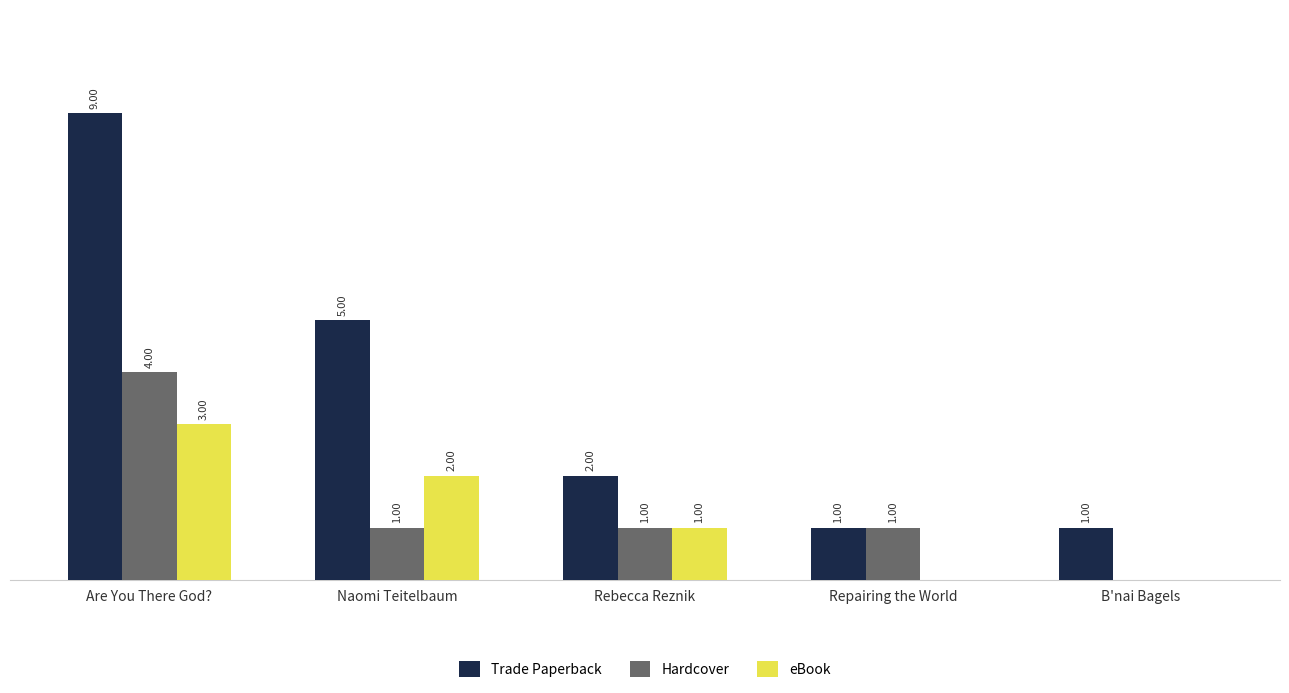

Are the bars grouped side by side (vs. stacked)?

Yes